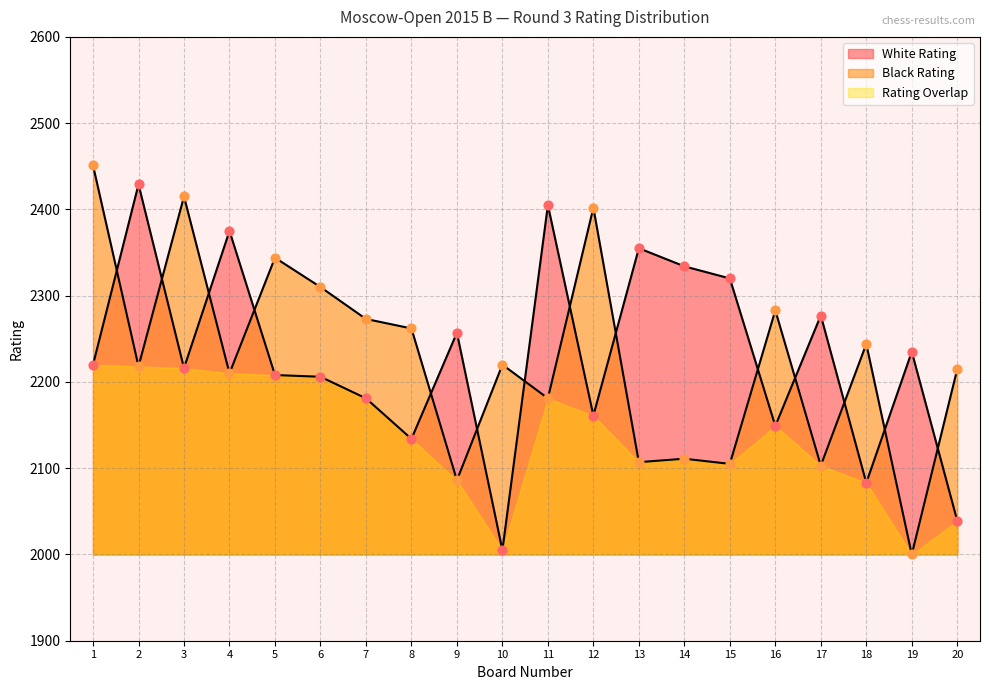

Which series has the largest total across all categories?

White Rating